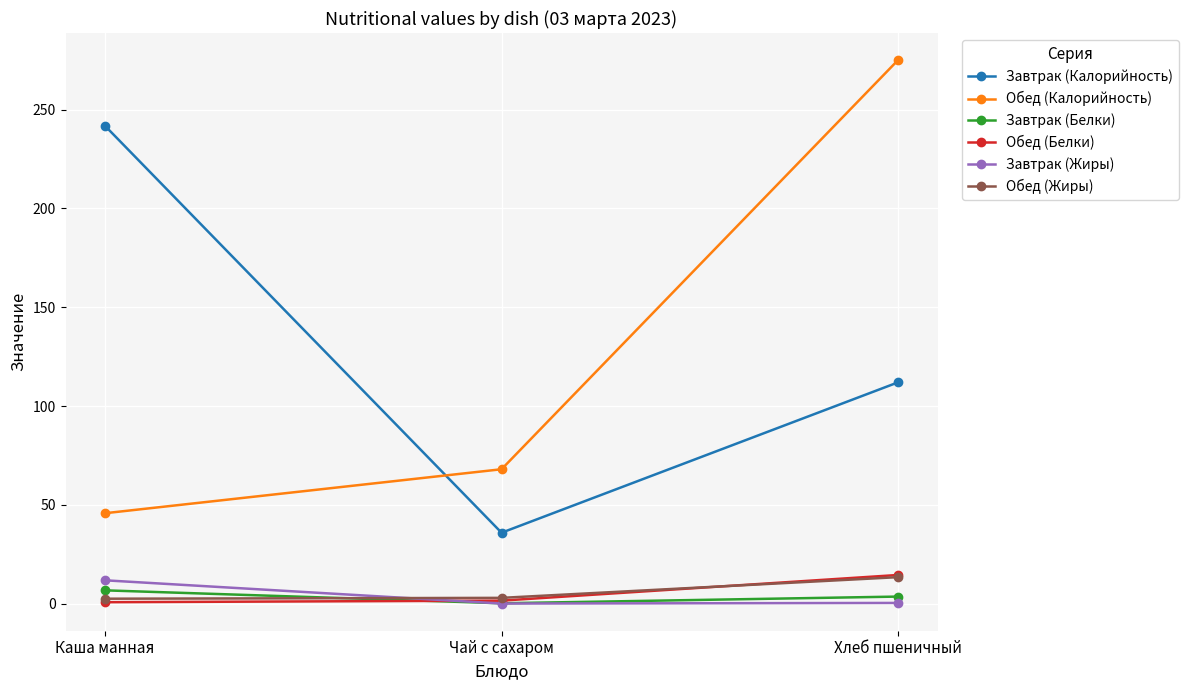

What is the sum of the Обед (Калорийность) values at Каша манная and Чай с сахаром?

113.8